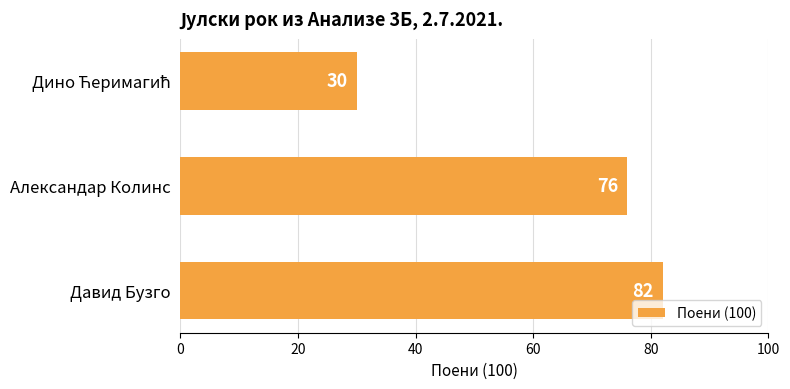

The value at Давид Бузго is 25. True or false?

False